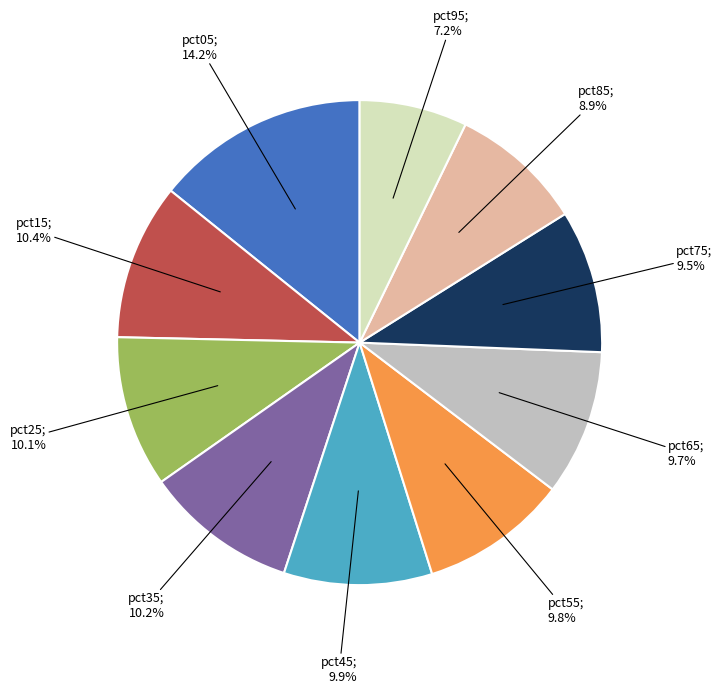

Is there any slice that represents more than half of the pie?

No